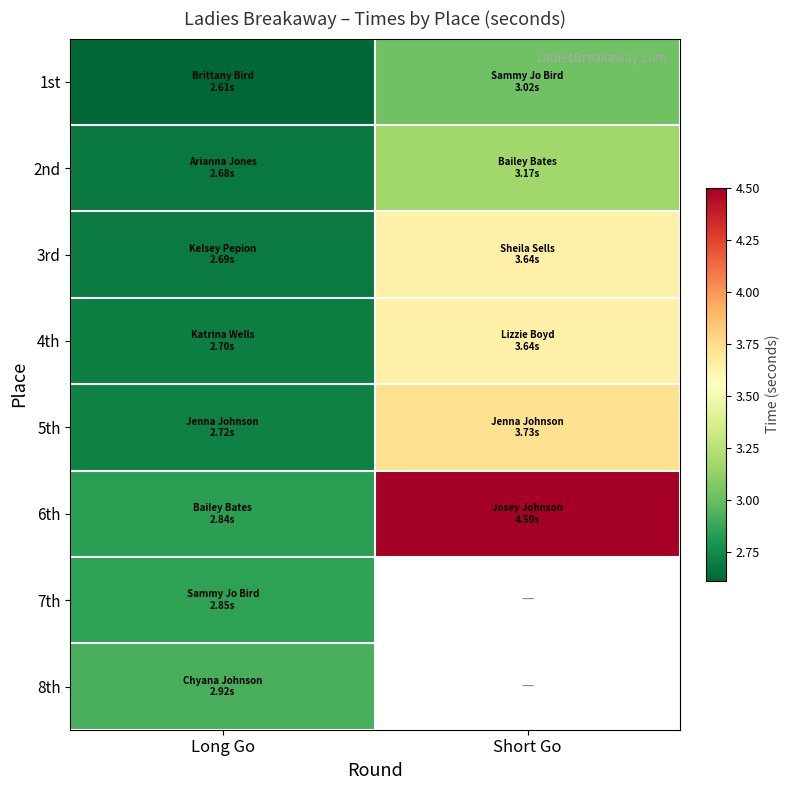

Which series has the largest range (max minus min)?

6th